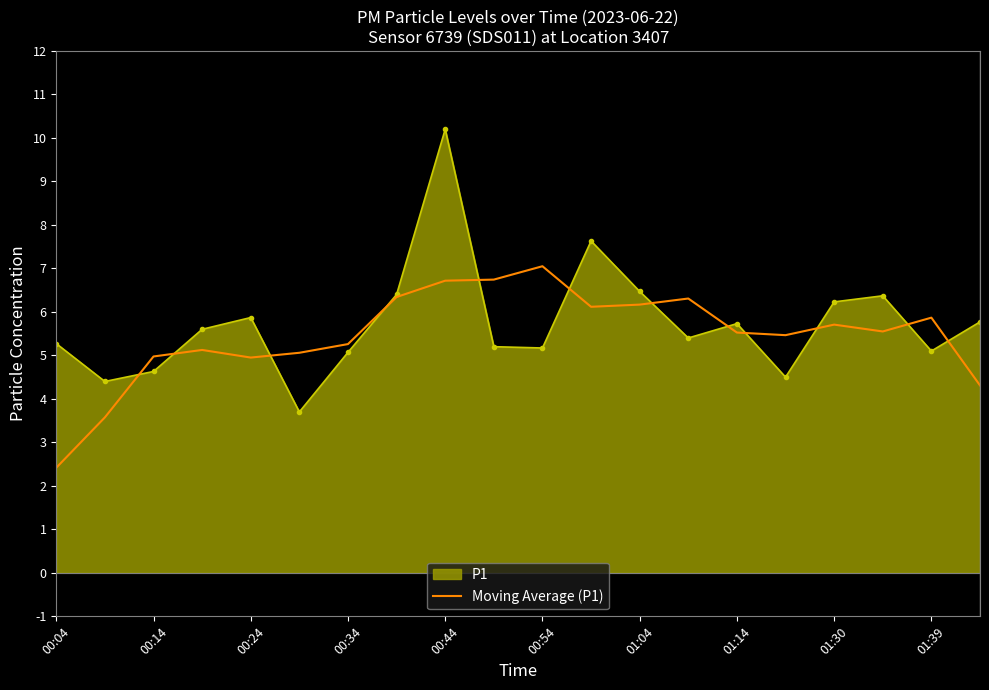

Which series has the widest spread of values?

P1